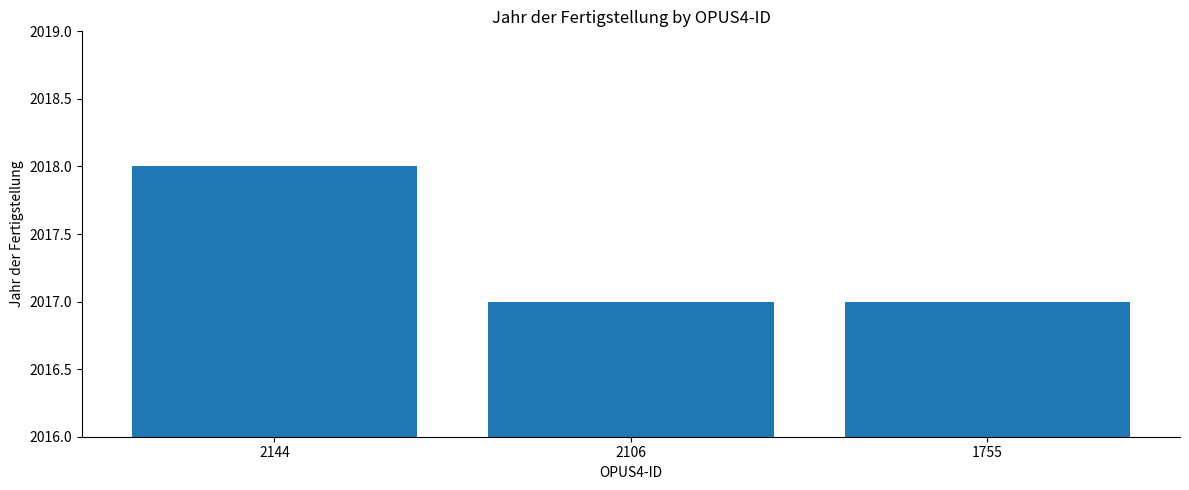

The value at 2144 is 2018. True or false?

True